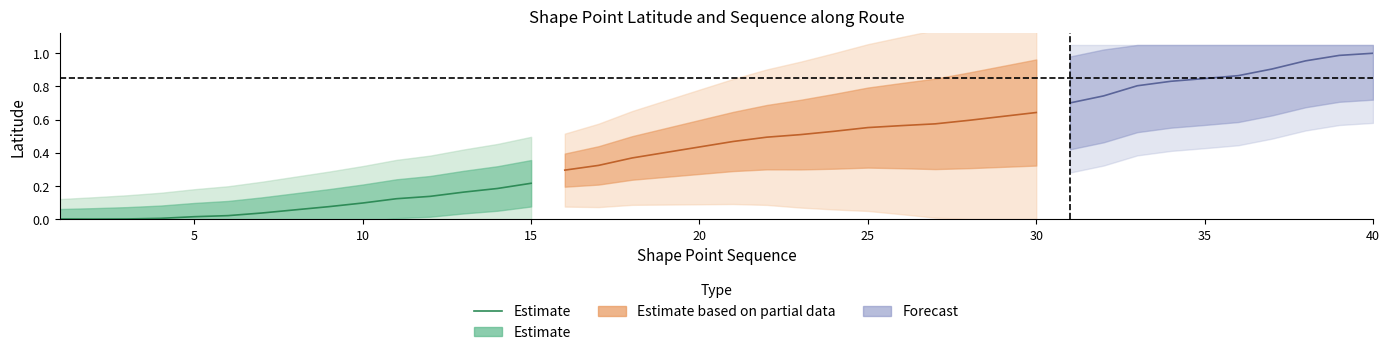

At which label is the value closest to 0?

5